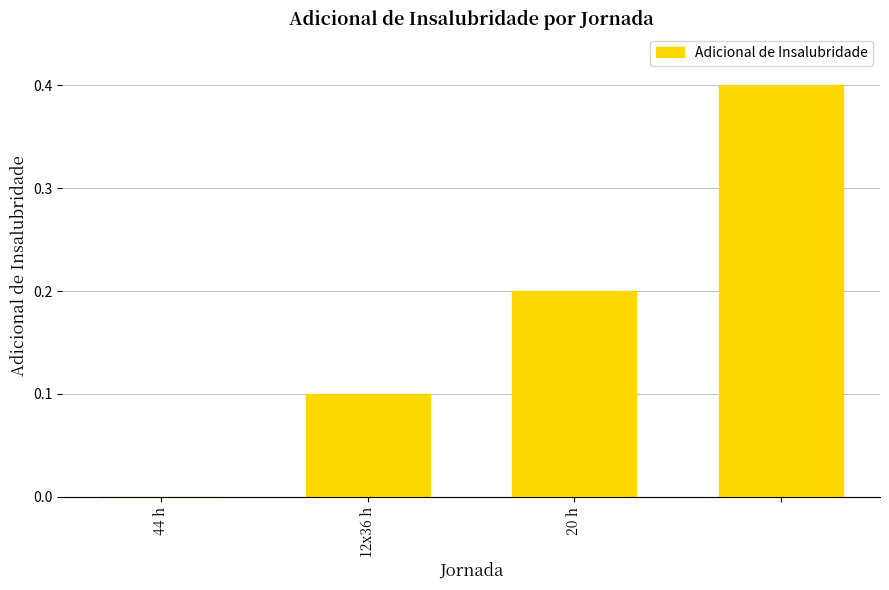

What is the sum of all values?

0.7